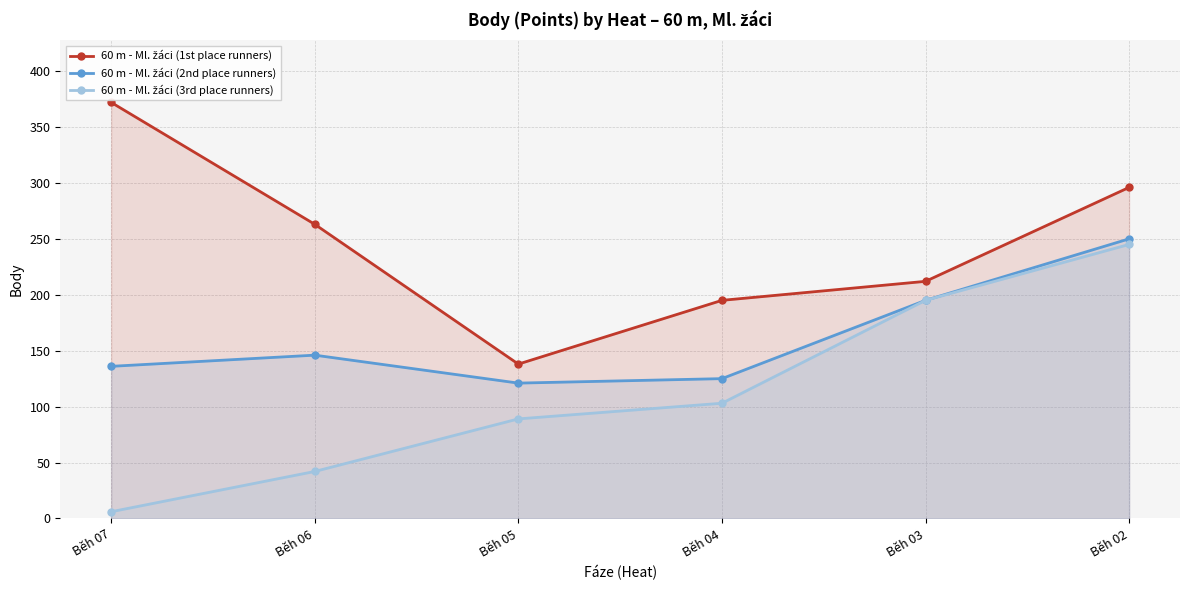

Count the 60 m - Ml. žáci (3rd place runners) values in the range 42 to 195.

4